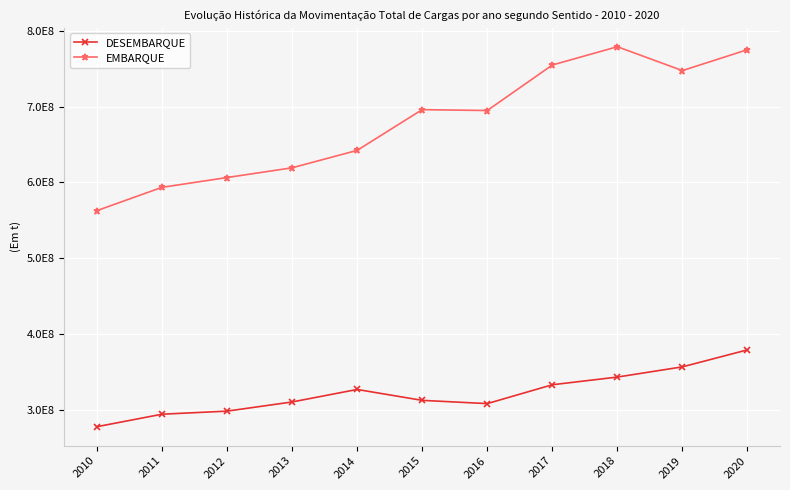

What are all the series names shown in the legend?

DESEMBARQUE, EMBARQUE